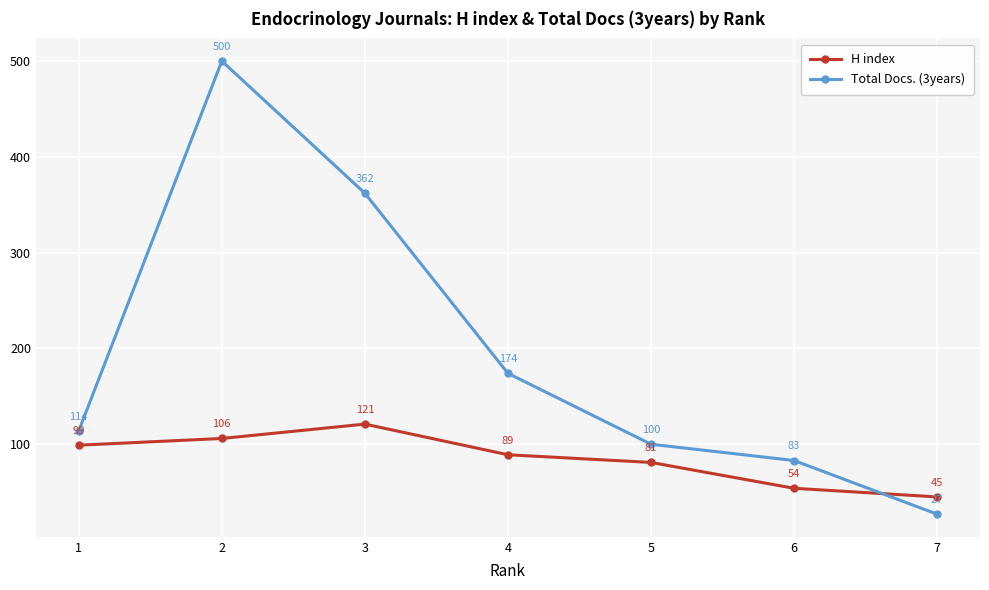

What is the minimum value shown in the chart?

27